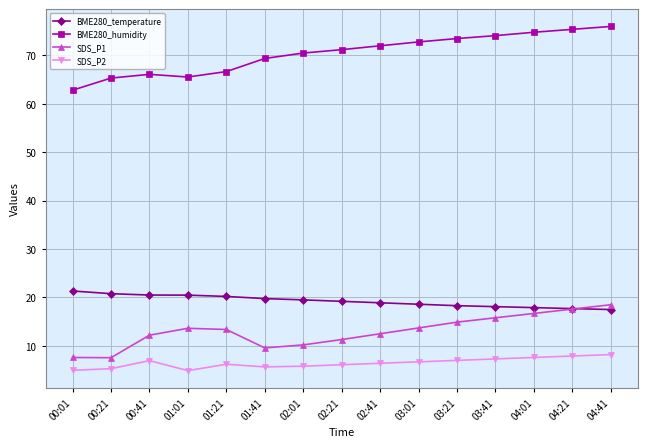

Which series has the largest range (max minus min)?

BME280_humidity